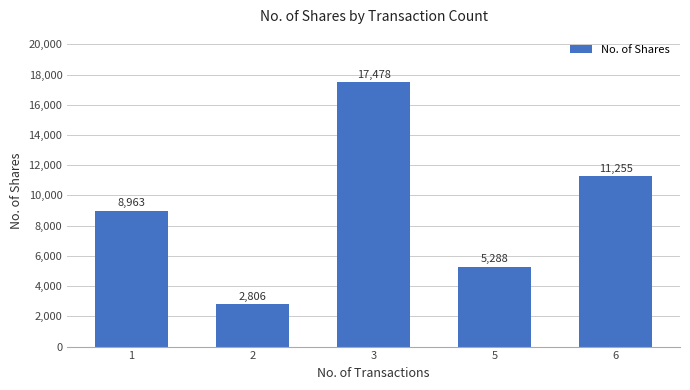

Is it true that the value at 2 is 2806?

True